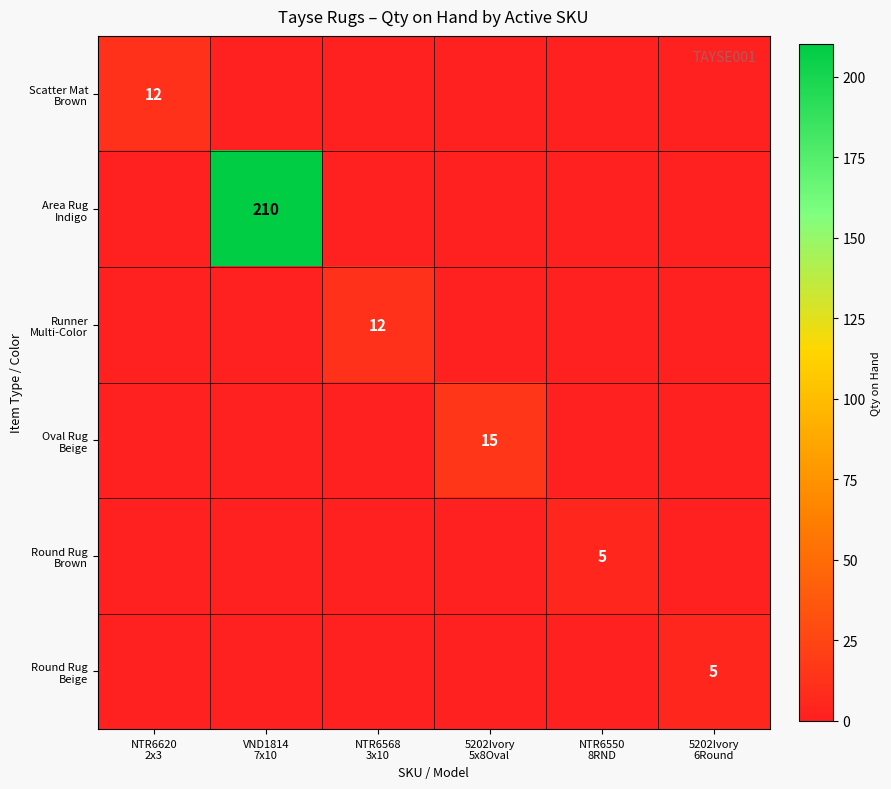

The value of Runner Multi-Color at 5202Ivory 5x8Oval is 0. True or false?

True